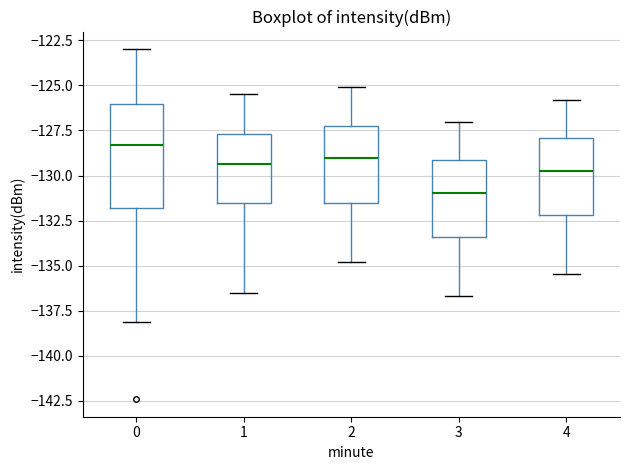

Reading left to right, transcribe this box plot: for each box, give where its median line is, the range the box spans, and where its two whiskers end, as read against the y-axis. The values are not printed on the chart, so give them approximately, as read against the axis.

0: median -128.5, box -132.0 to -126.0, whiskers -138.0 to -123.0
1: median -129.5, box -131.5 to -127.5, whiskers -136.5 to -125.5
2: median -129.0, box -131.5 to -127.0, whiskers -135.0 to -125.0
3: median -131.0, box -133.5 to -129.0, whiskers -136.5 to -127.0
4: median -129.5, box -132.0 to -128.0, whiskers -135.5 to -126.0